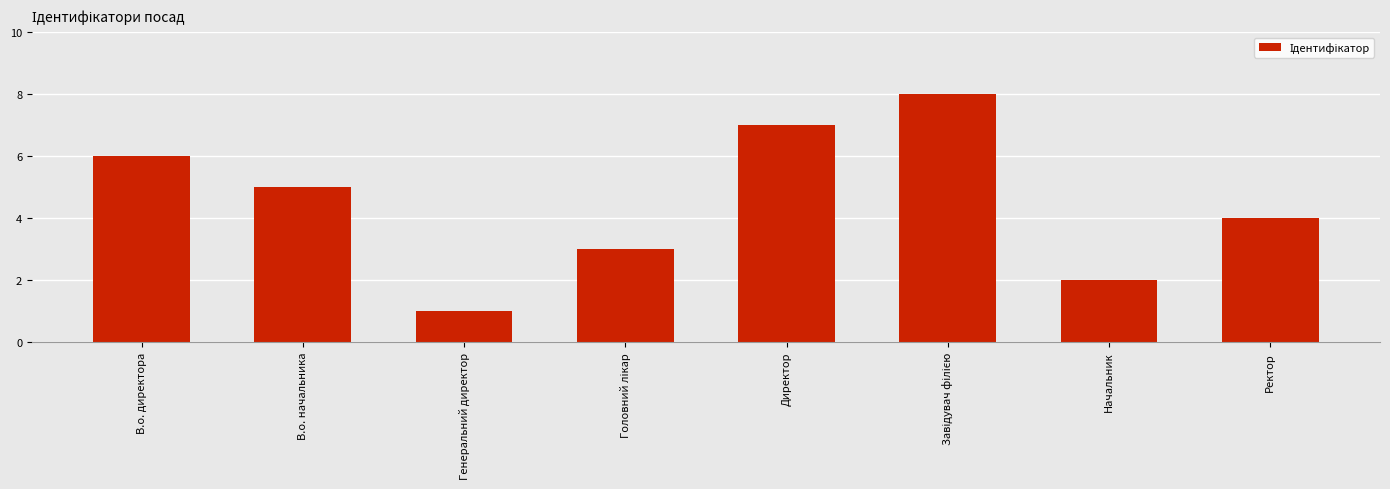

Reading left to right, what are all the values shown in this chart?

6	5	1	3	7	8	2	4